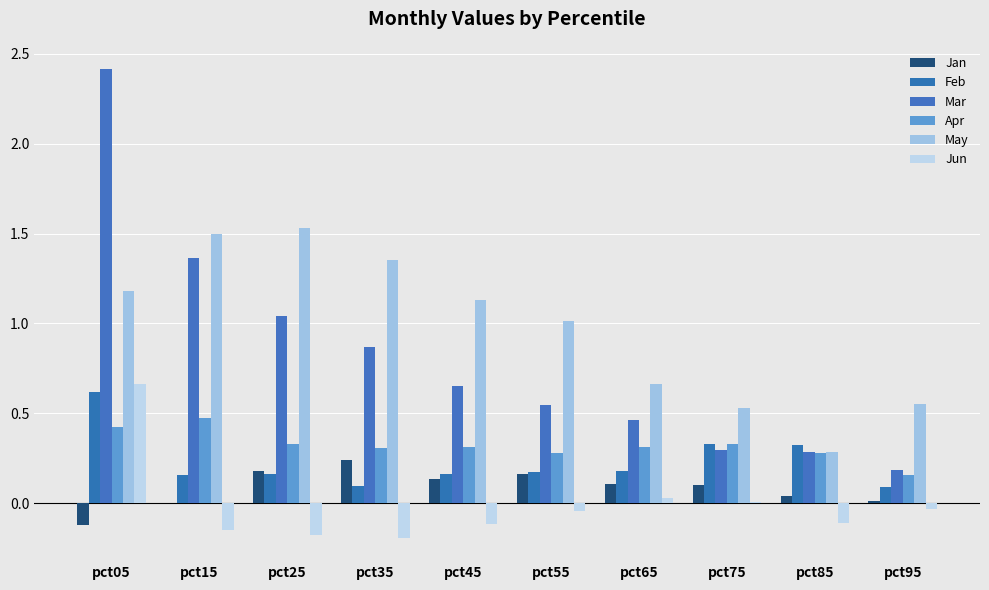

The Apr series shows 0.5 at pct75. True or false?

False